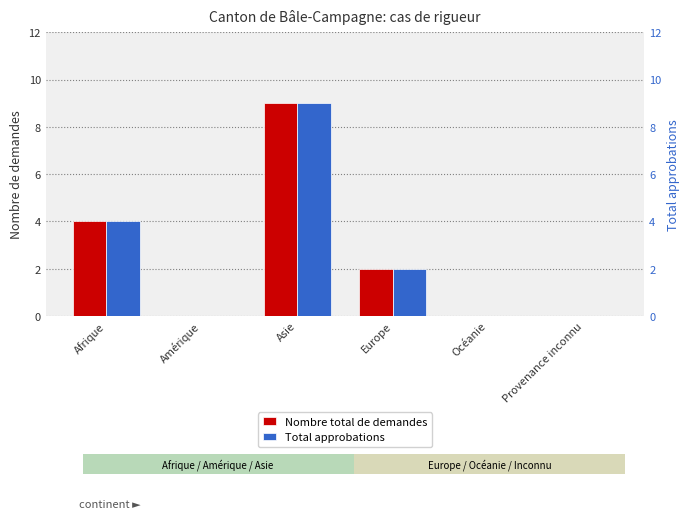

Between Asie and Provenance inconnu, which series saw the biggest shift?

Nombre total de demandes